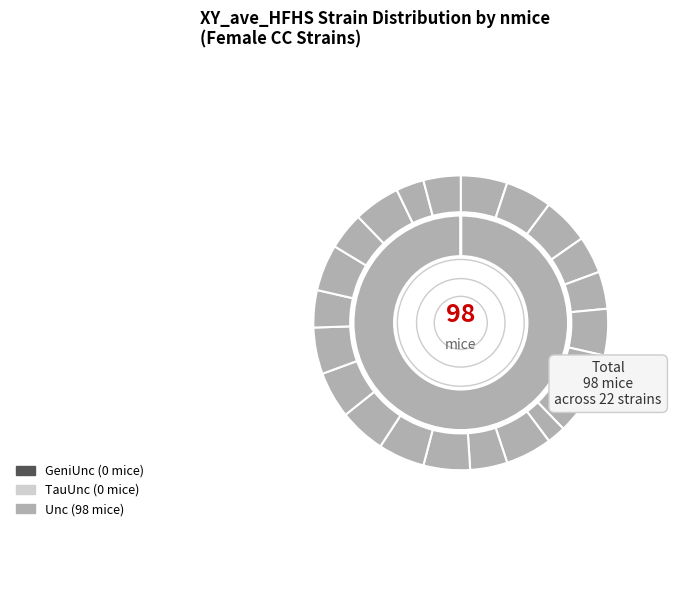

What percentage do CC024/GeniUnc and CC008/GeniUnc together represent?

6.1%